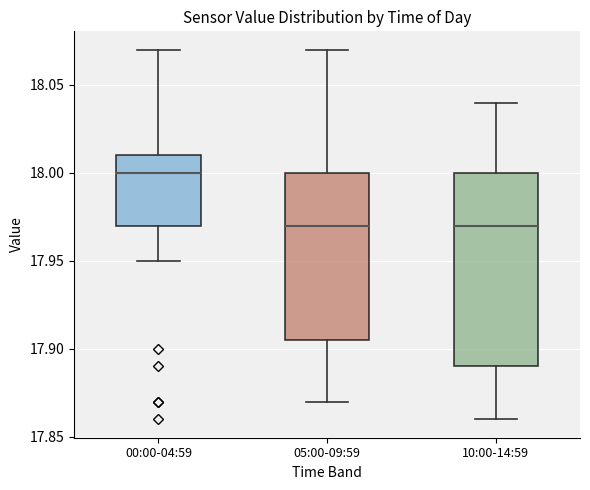

Comparing the boxes themselves (not the whiskers), which one is the tallest?

10:00-14:59